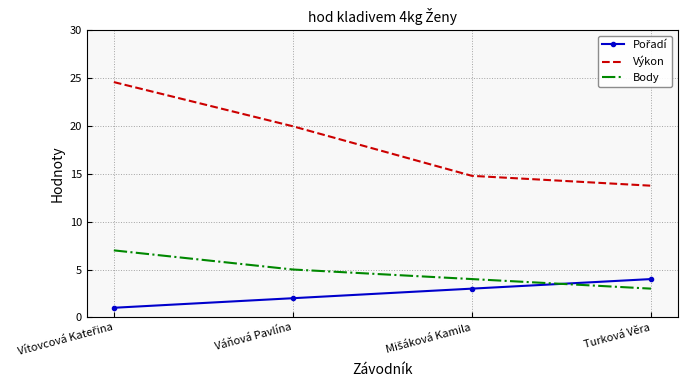

True or false: Výkon and Body cross at least once.

False